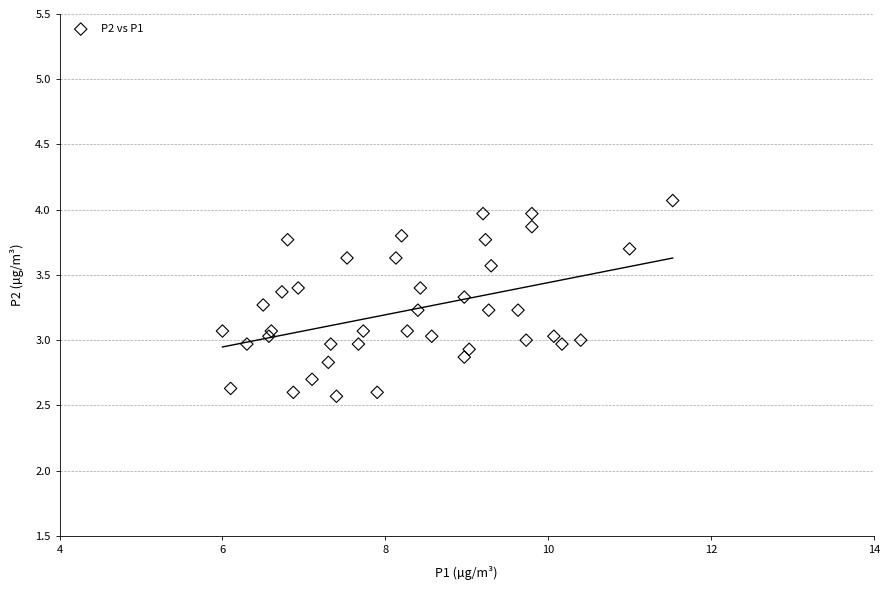

What is the range of X values (max minus min)?

5.5